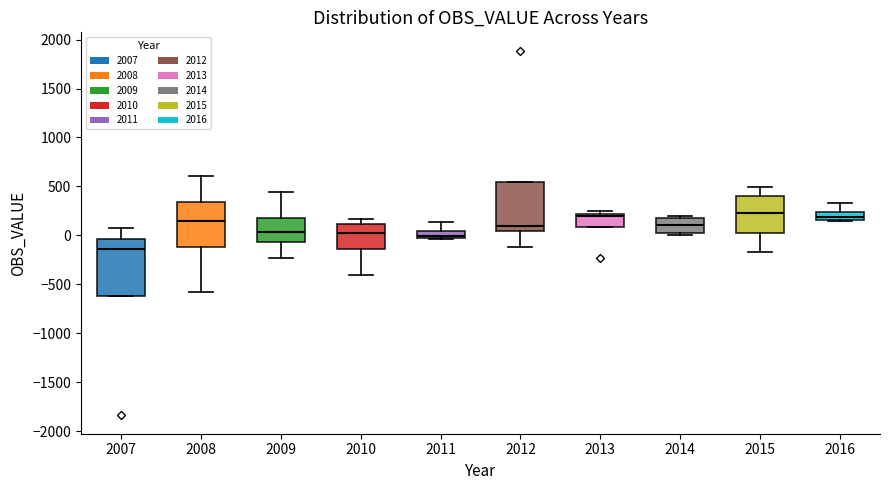

Which box is the tallest, from its lower edge to its upper edge?

2007